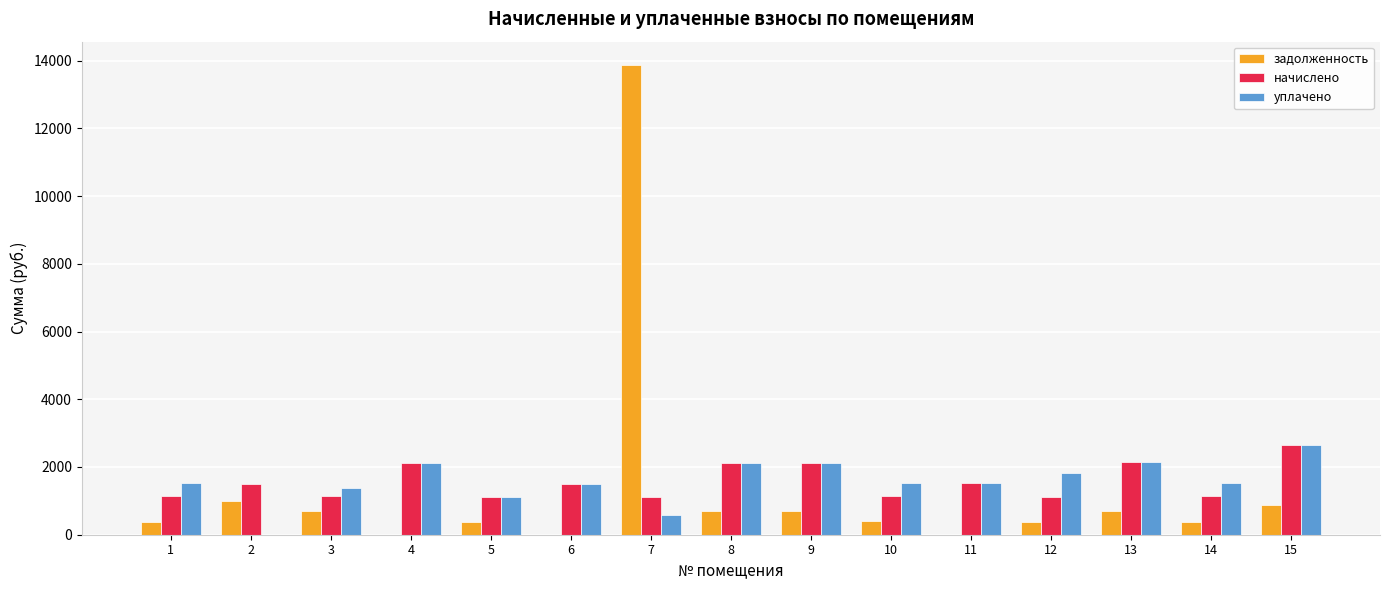

Which series changed the most between 2 and 5?

уплачено